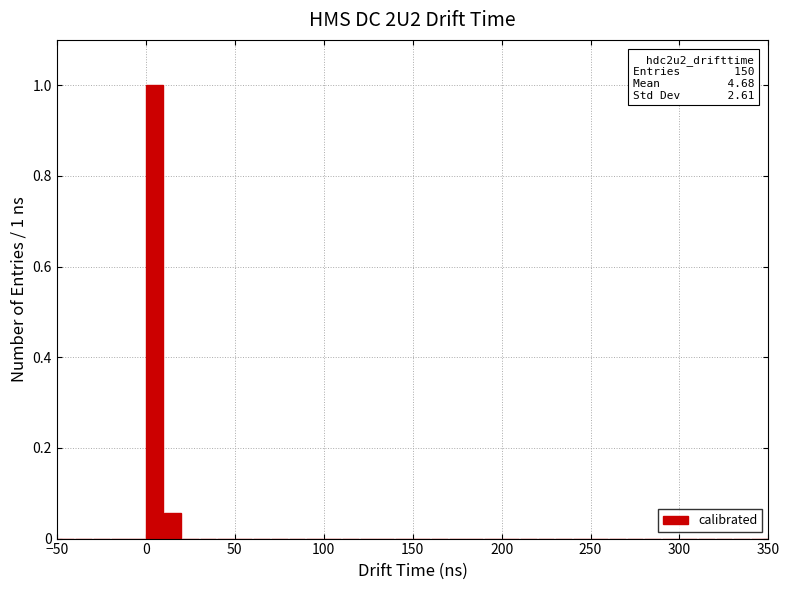

Read against the x-axis, roughly where is the centre of the tallest bar?

5